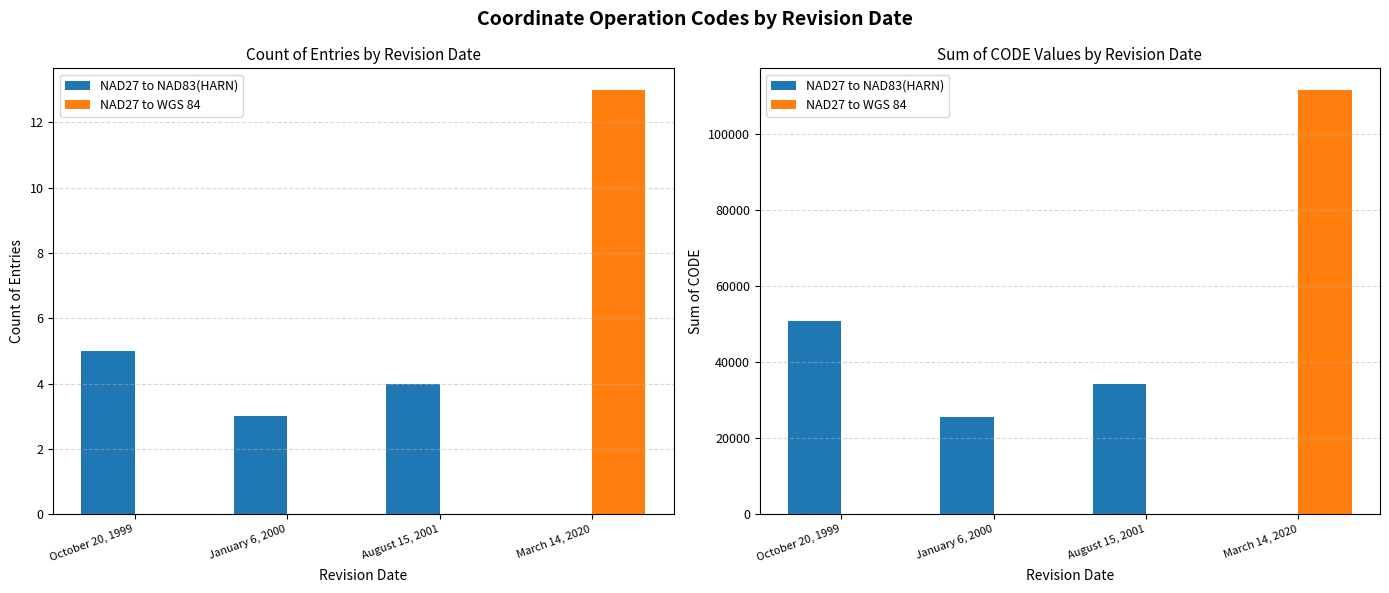

Count the NAD27 to WGS 84 values in the range 0 to 111731.

4